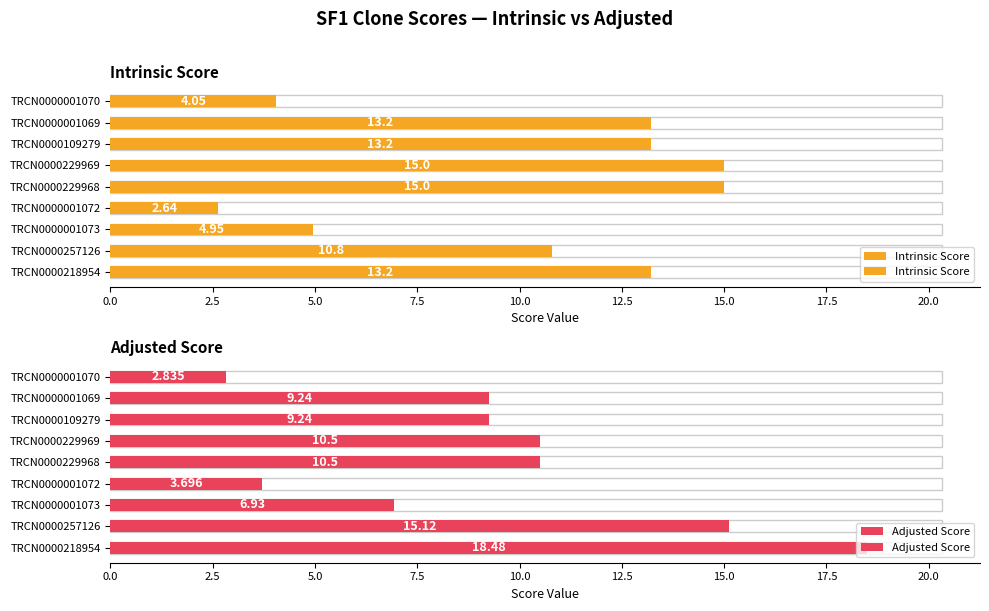

At TRCN0000109279, list the series in order from smallest to largest.

Adjusted Score, Intrinsic Score